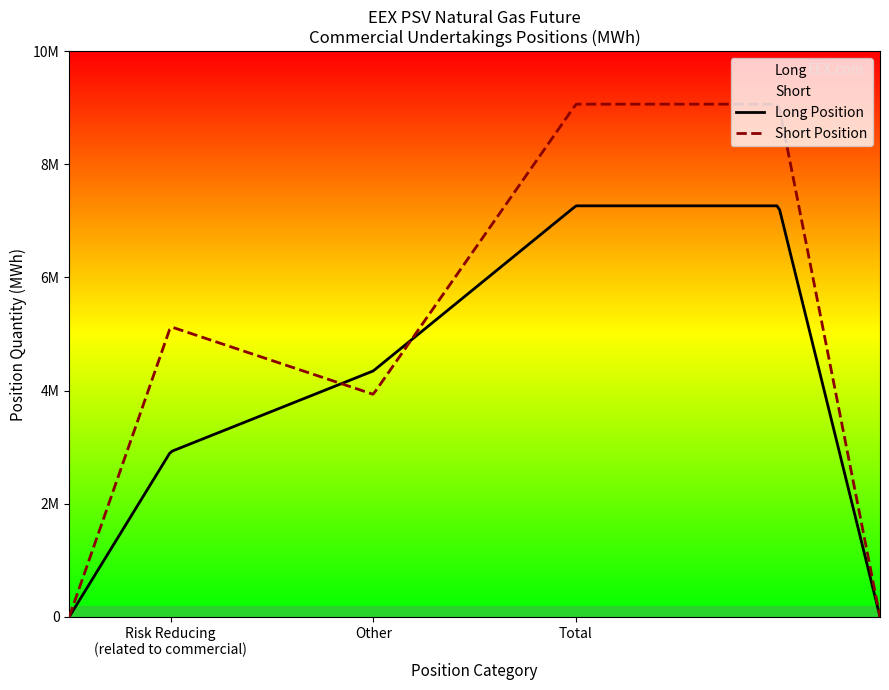

Is the value of Short at 11 greater than the value of Long at 18?

No